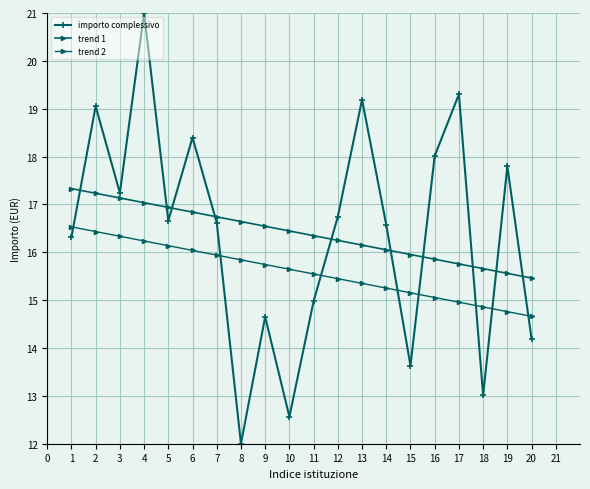

How many categories are shown in the chart?

20